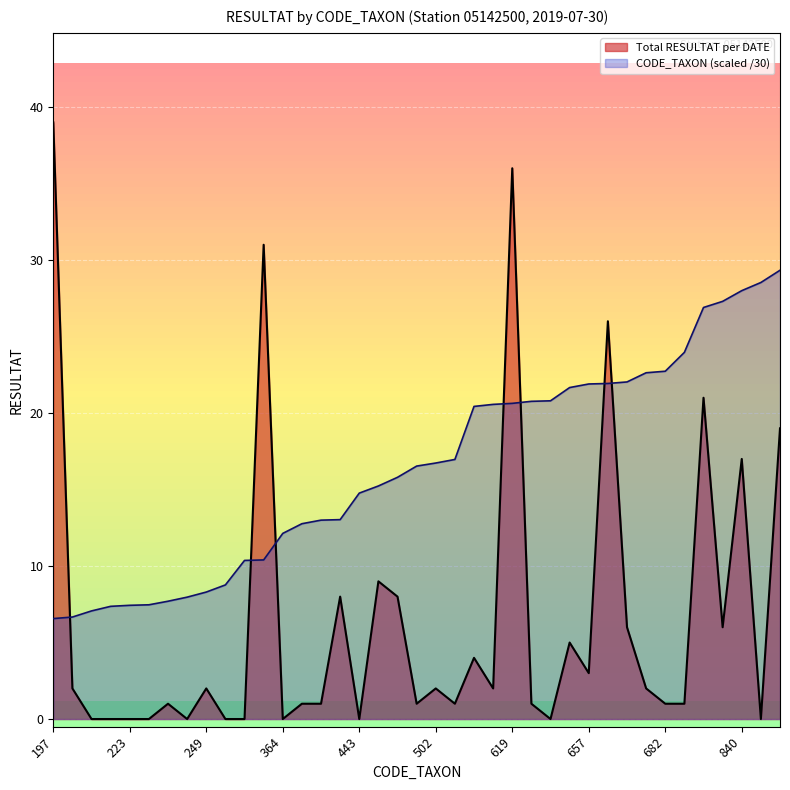

What is the difference between the maximum and minimum values in the Total RESULTAT per DATE series?

39.0